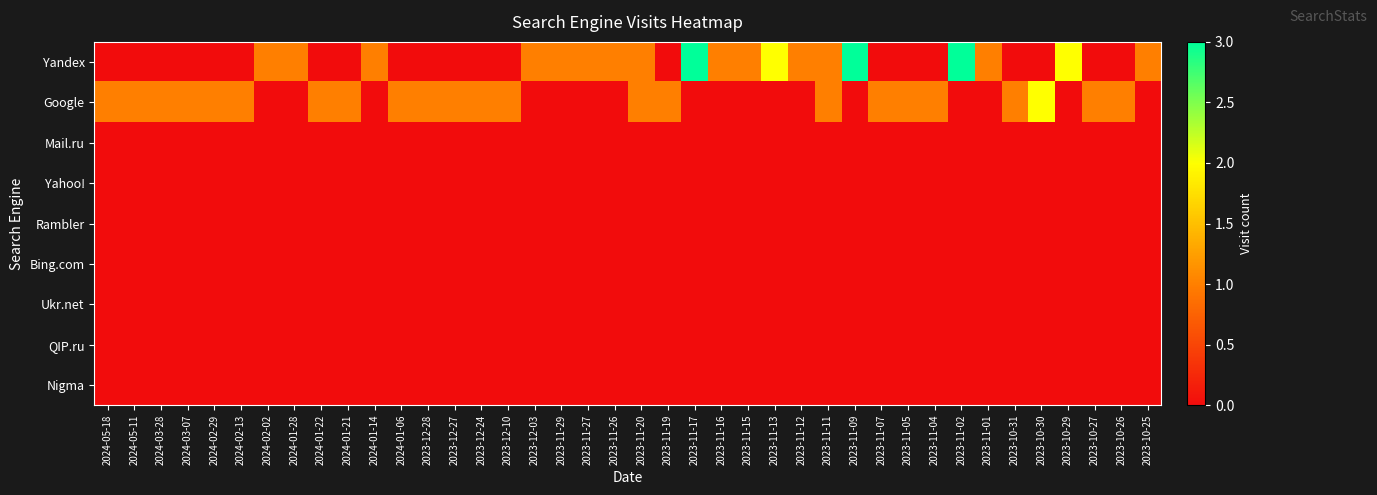

What is the total value across all series at 2023-11-29?

1